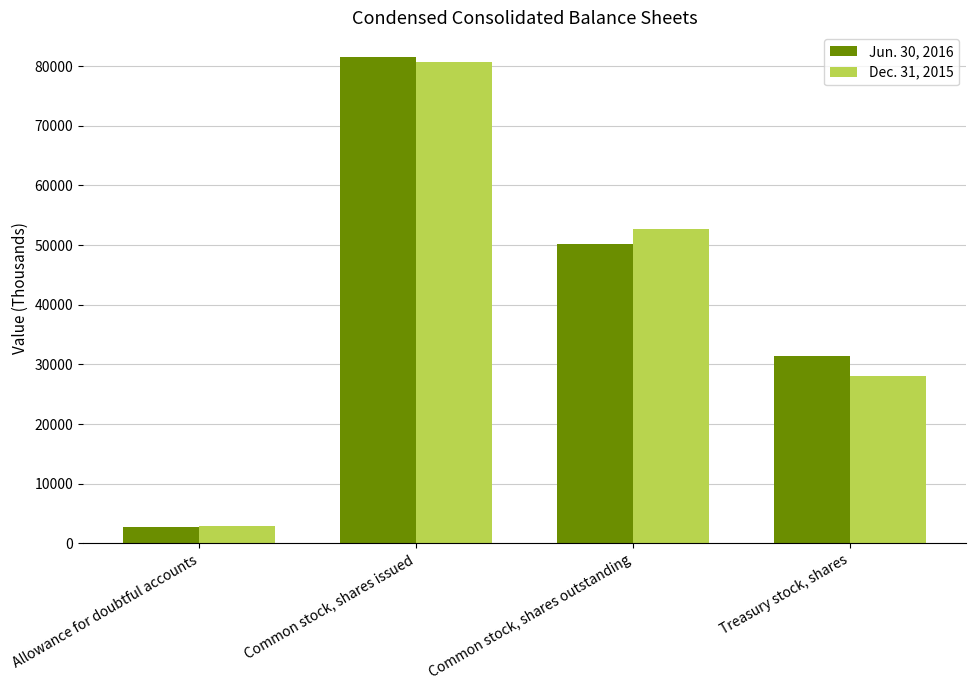

List the series in order of their peak value, lowest first.

Dec. 31, 2015, Jun. 30, 2016